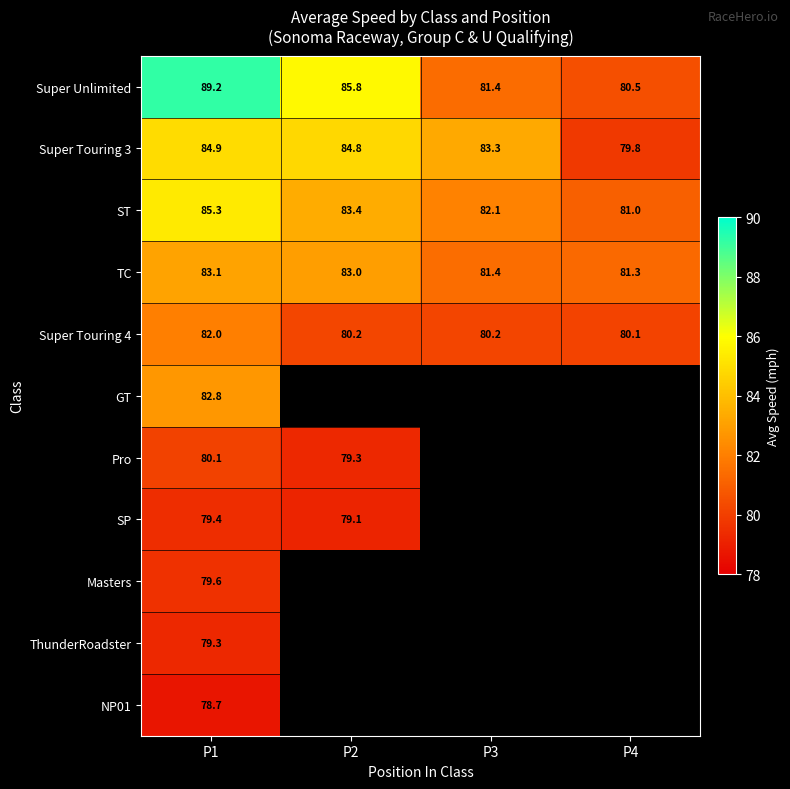

Count the number of categories in the chart.

4